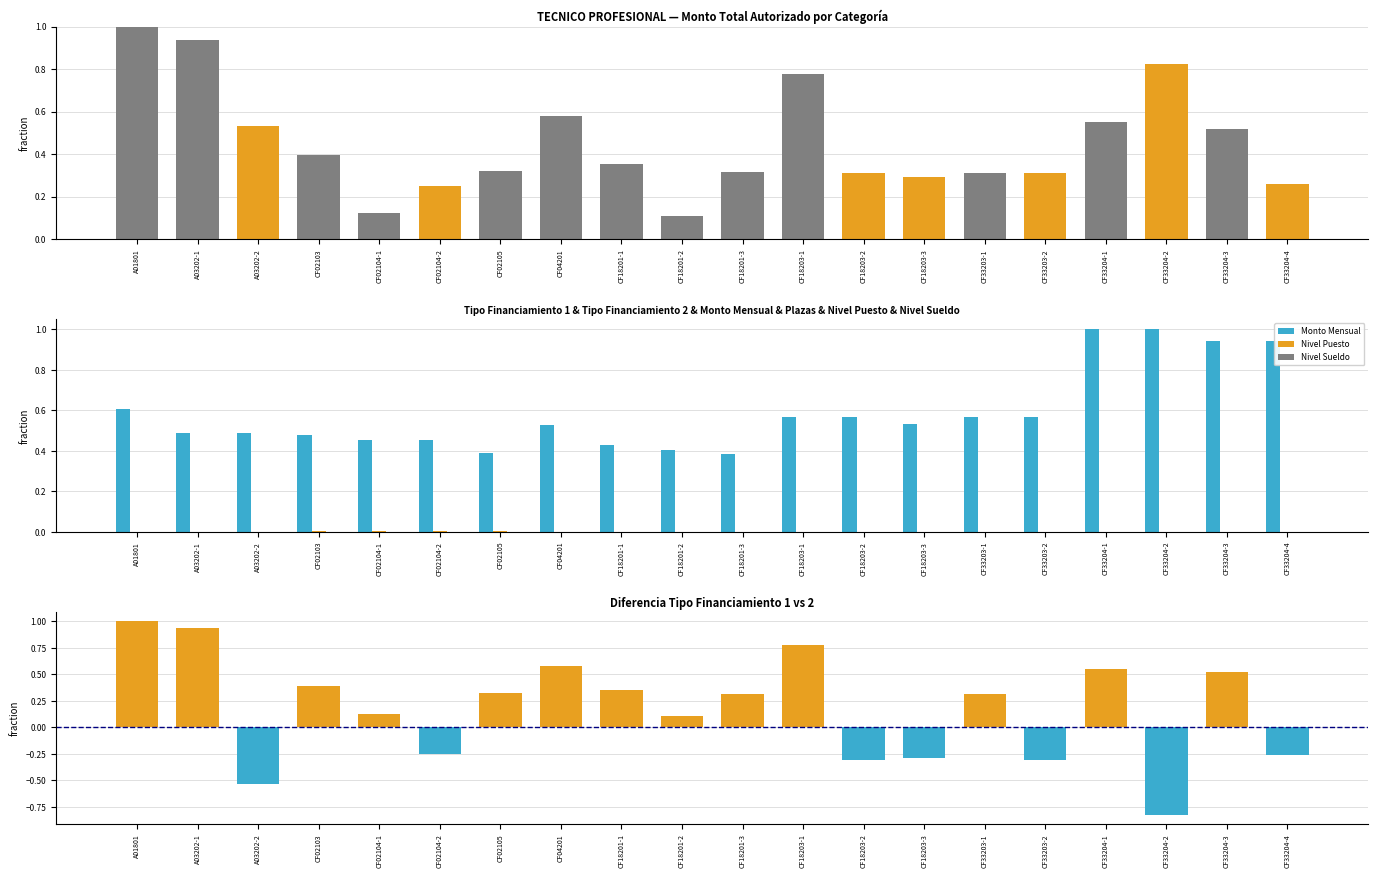

At how many categories does at least one series exceed 0?

20